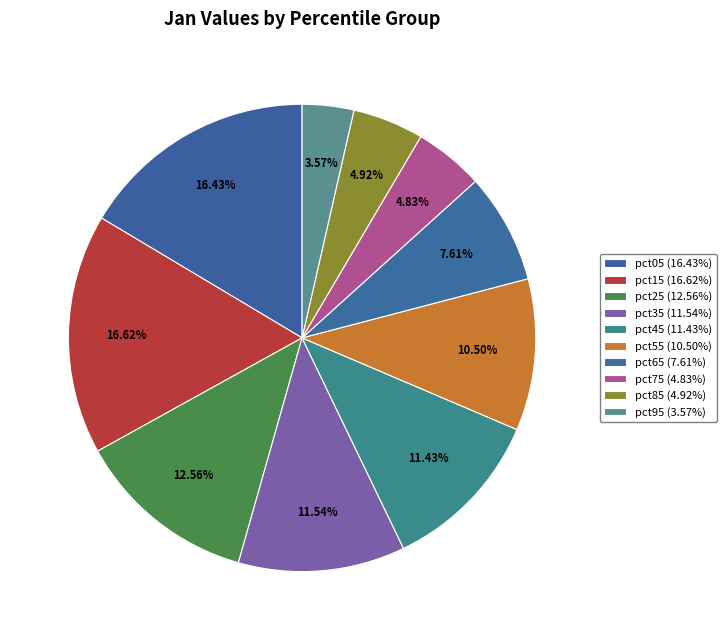

Does pct05 account for over 50% of the chart?

No